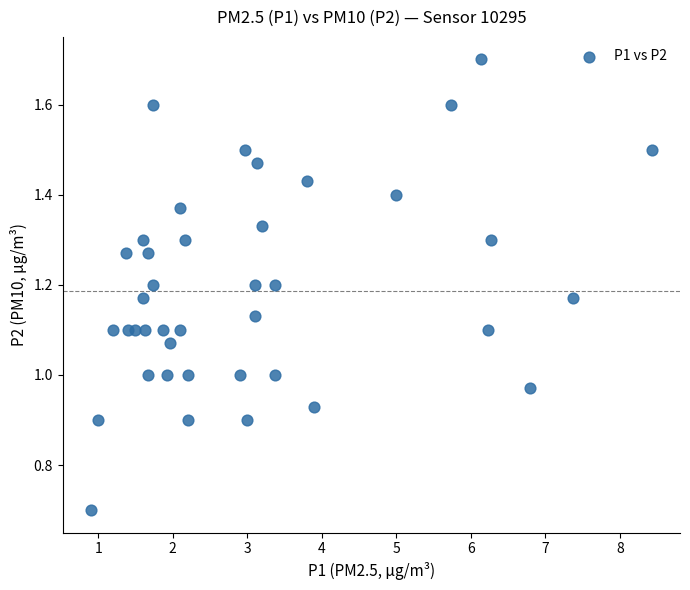

What is the range of X values (max minus min)?

7.5